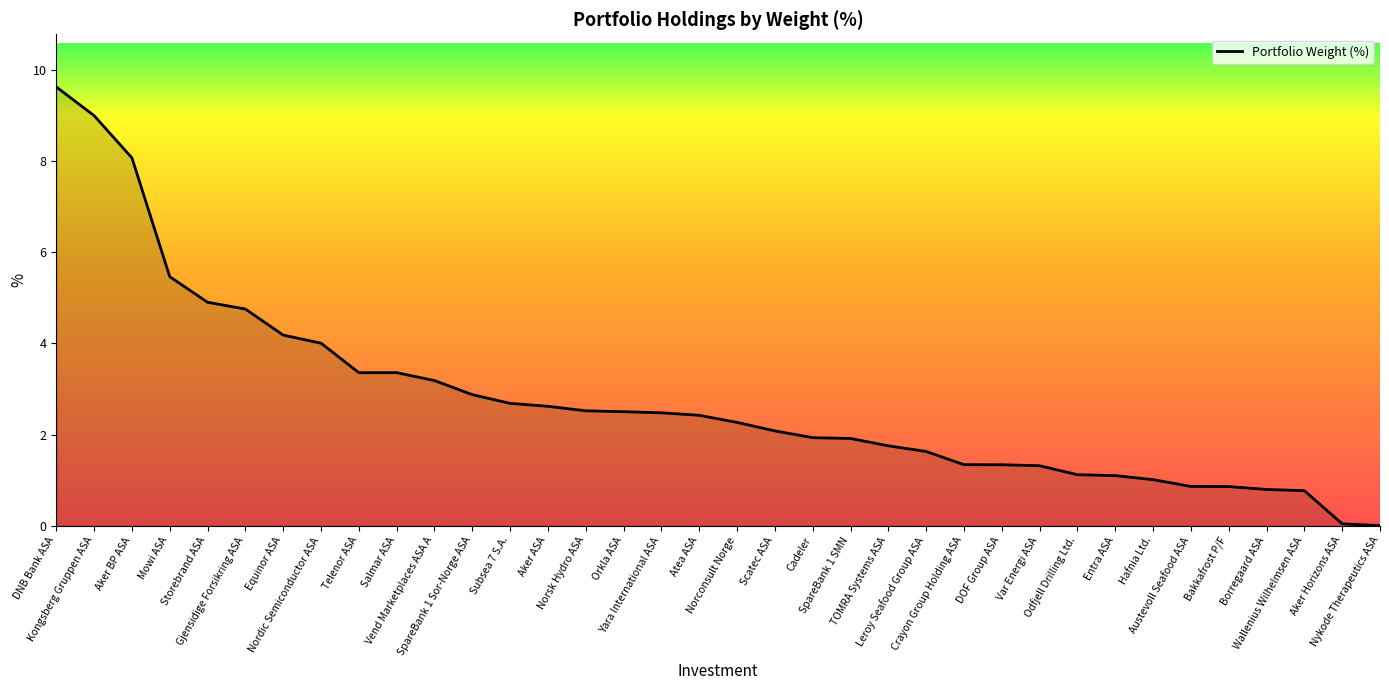

What is the maximum value shown in the chart?

9.6